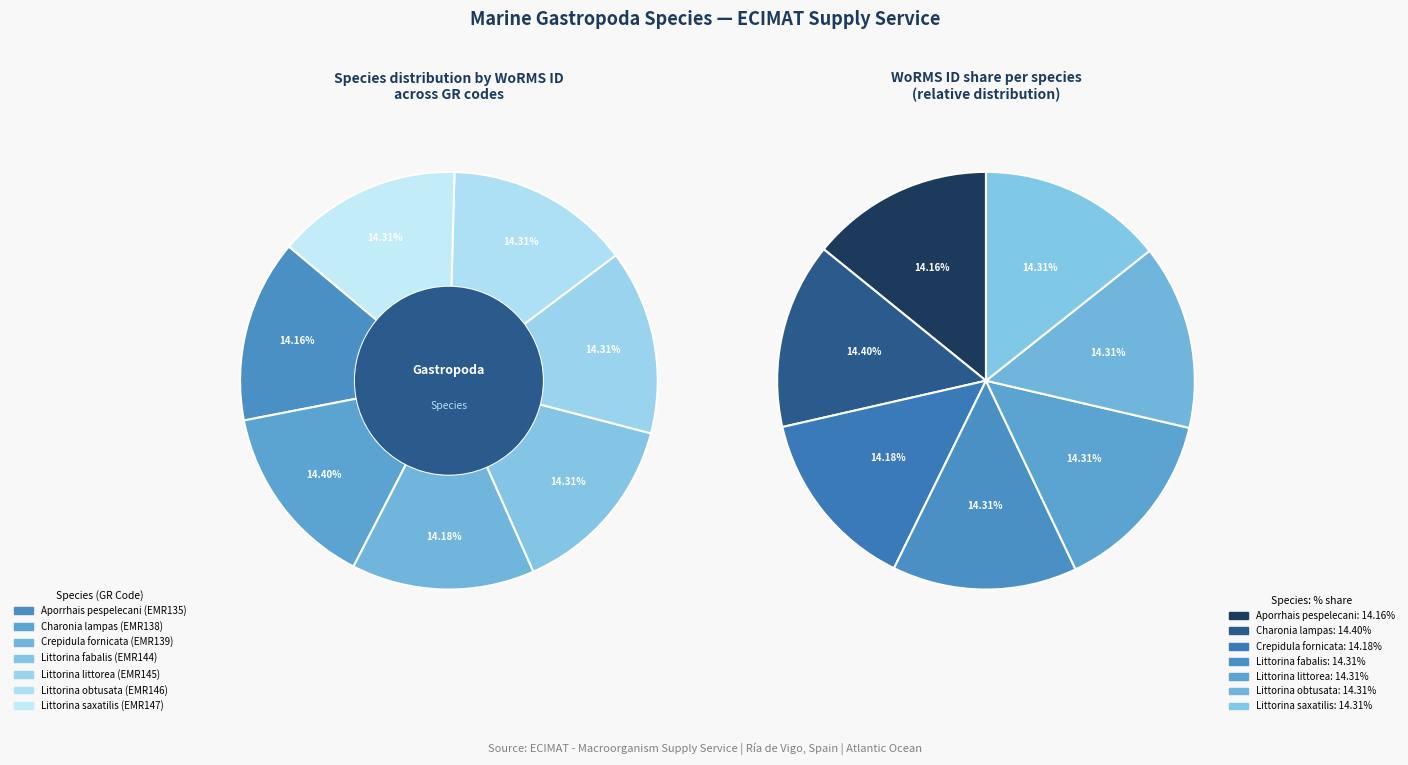

What percentage is the Littorina saxatilis slice, to the nearest percent?

14%